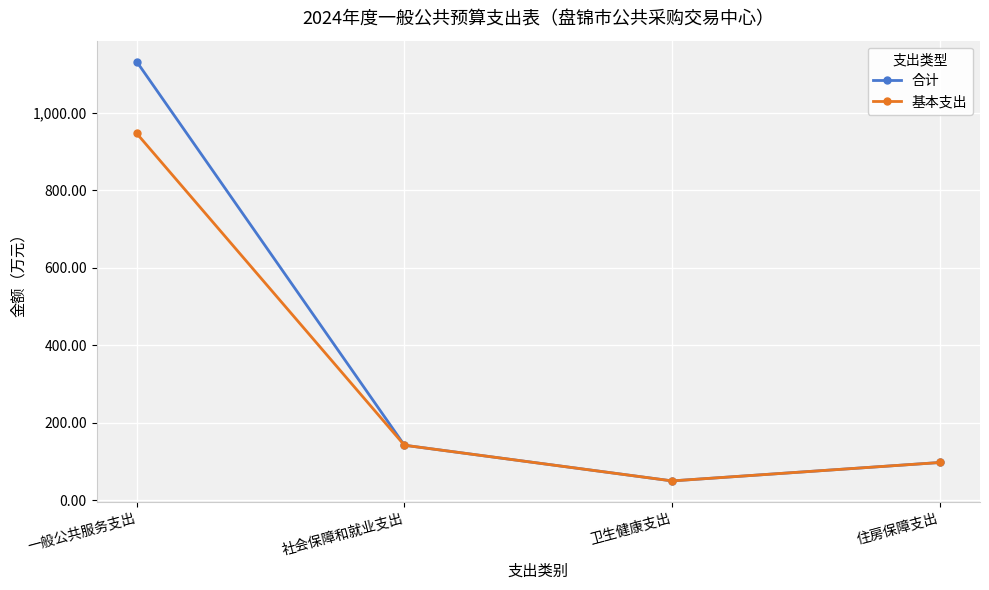

List the labels in order of 合计 value, largest first.

一般公共服务支出, 社会保障和就业支出, 住房保障支出, 卫生健康支出